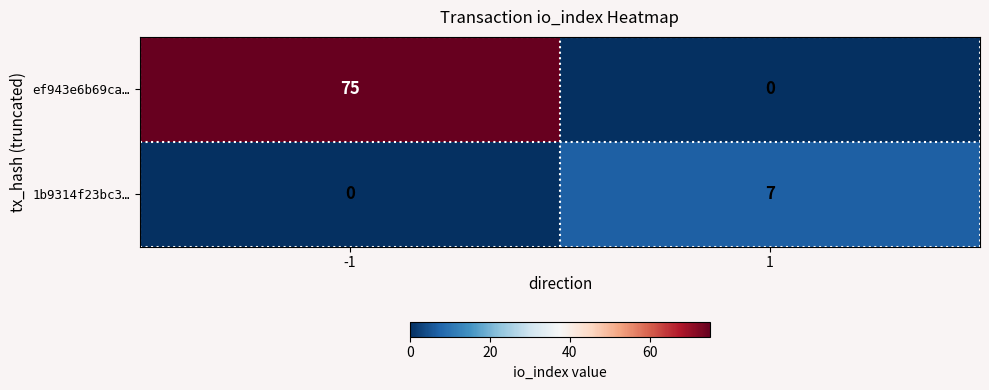

Reading left to right, transcribe all the data shown in this chart.

ef943e6b69ca…: -1=75	1=0
1b9314f23bc3…: -1=0	1=7